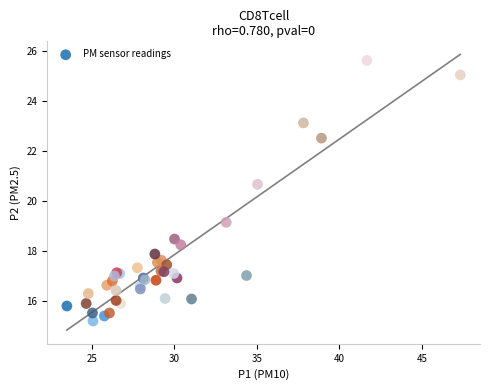

What Y value in the scatter plot is closest to 20?

20.7